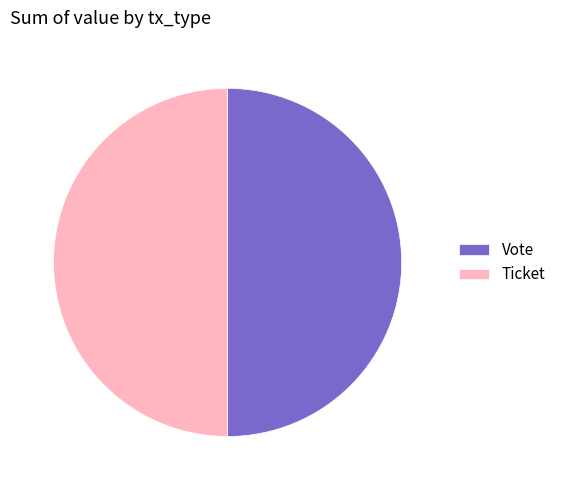

True or false: Ticket accounts for 40% of the total.

False